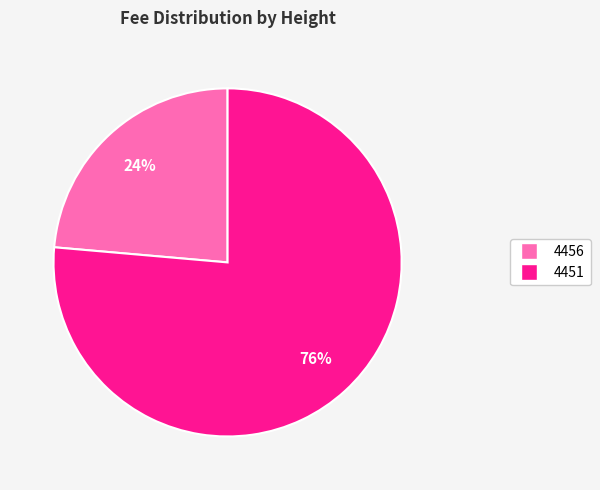

Which slice represents more than half of the pie?

4451